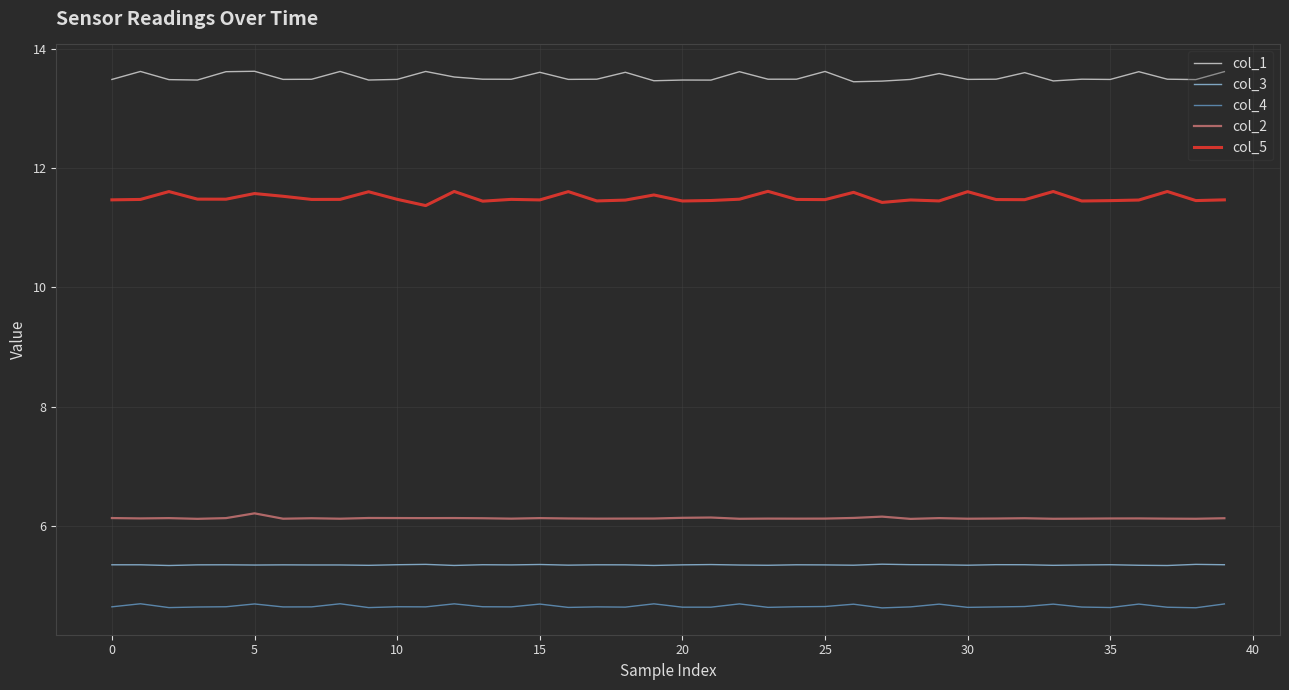

Rank the series by their maximum value, from highest to lowest.

col_1, col_5, col_2, col_3, col_4